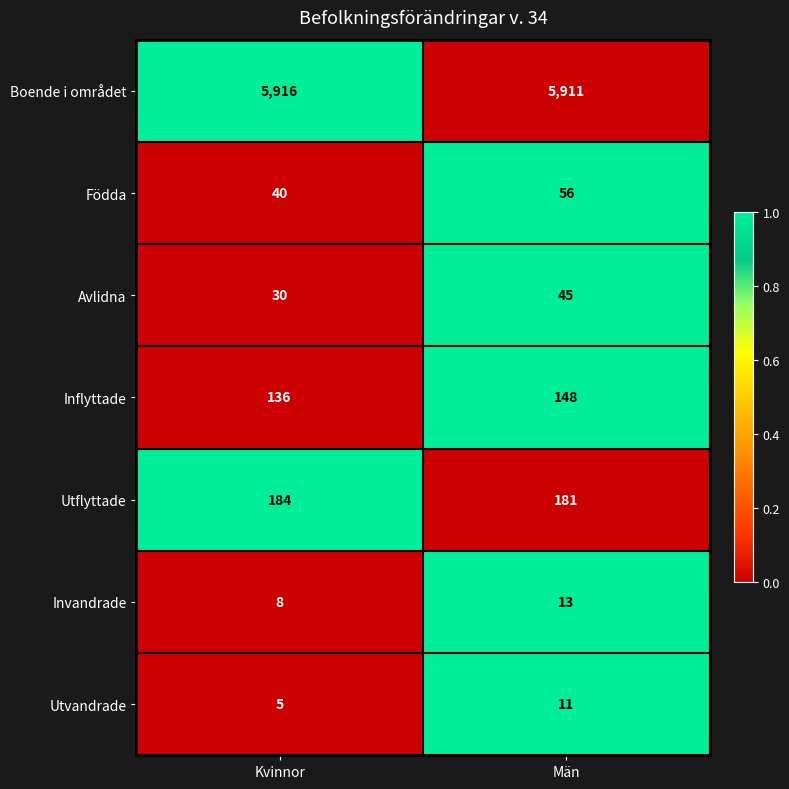

At Män, list the series in order from largest to smallest.

Boende i området, Utflyttade, Inflyttade, Födda, Avlidna, Invandrade, Utvandrade